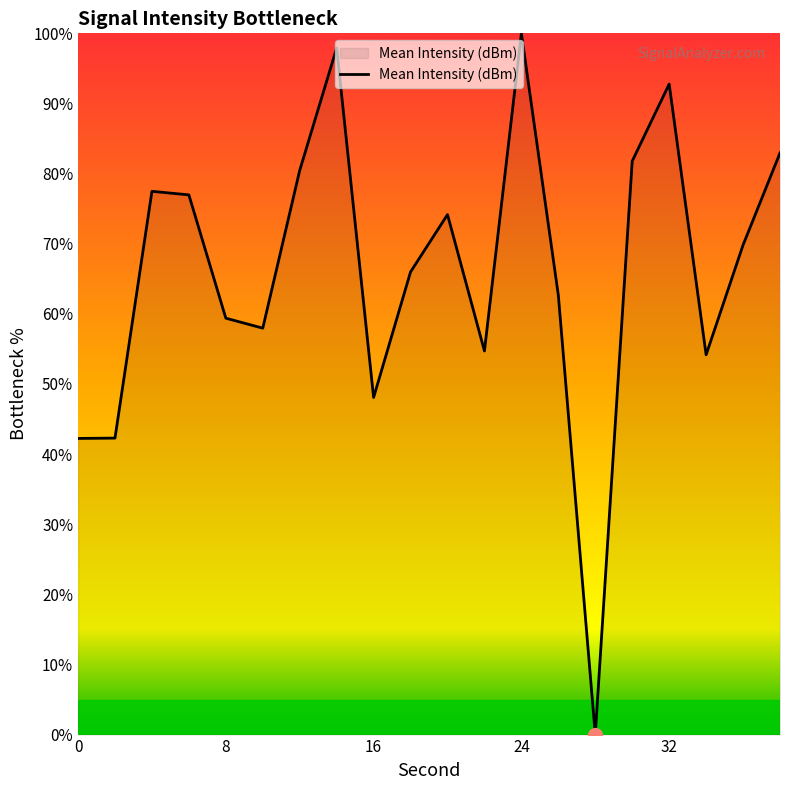

What is the sum of all values?

1321.7